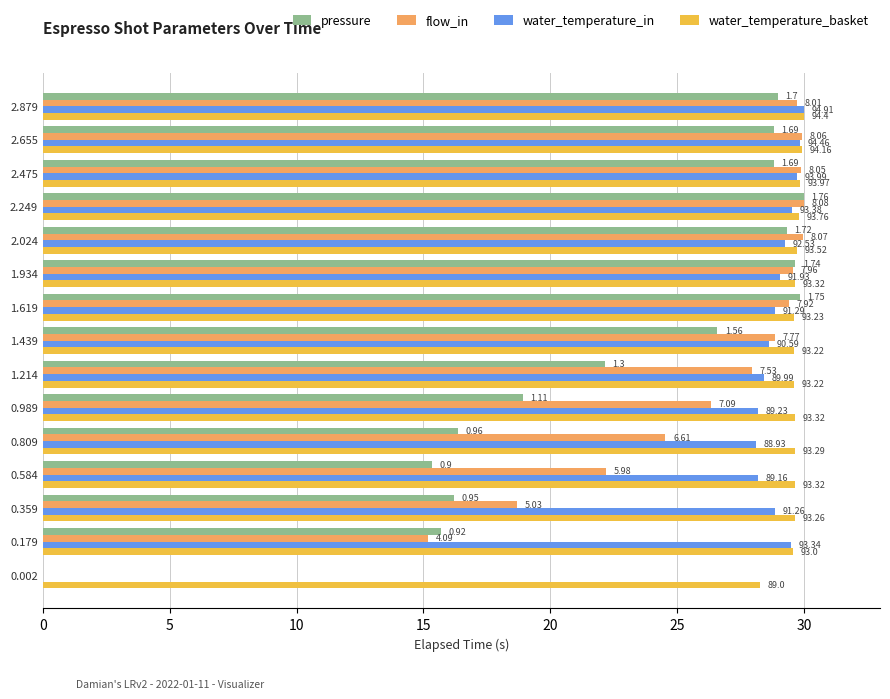

What are all the series names shown in the legend?

pressure, flow_in, water_temperature_in, water_temperature_basket